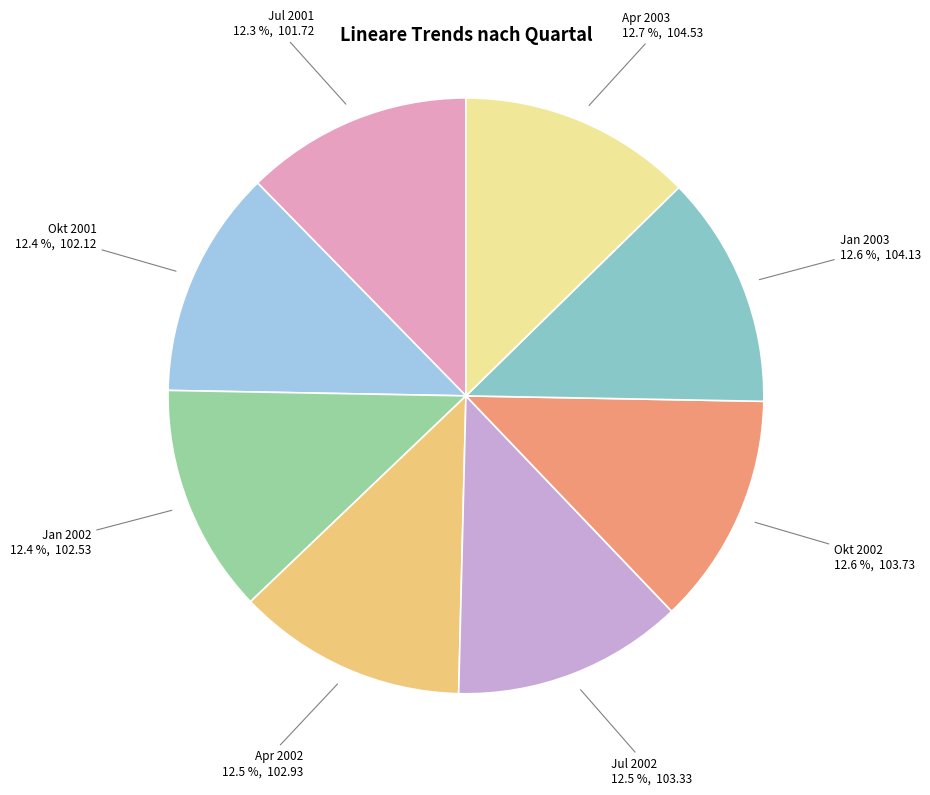

Is there any slice that represents more than half of the pie?

No